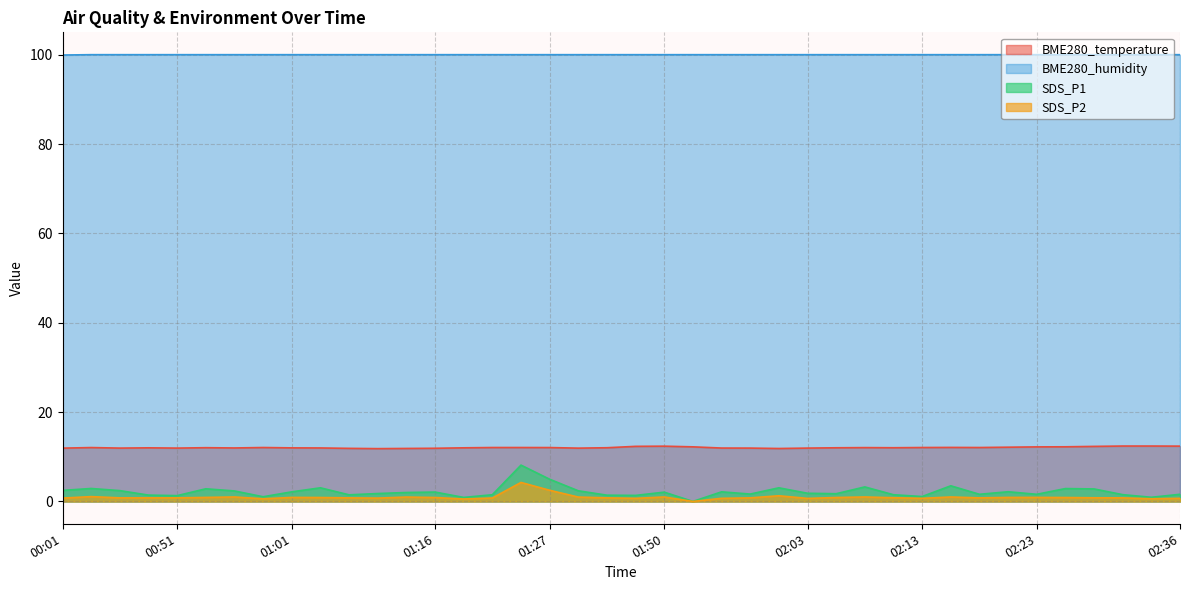

The BME280_humidity series shows 175.6 at 02:15. True or false?

False